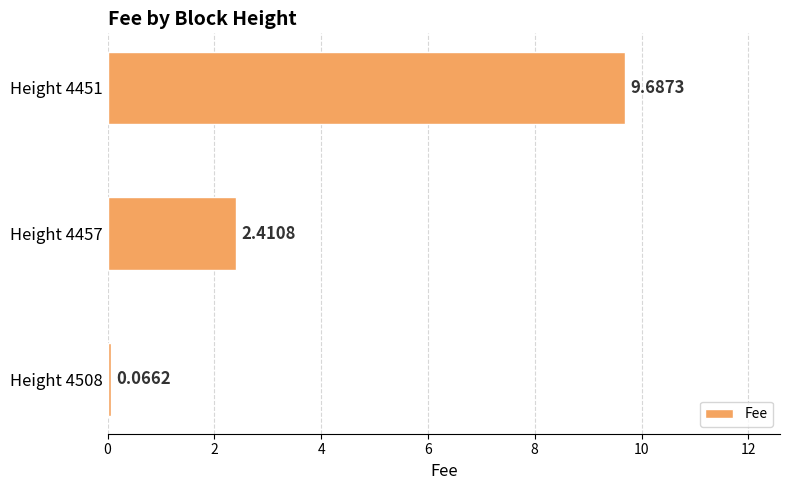

List the labels in order of value, smallest first.

Height 4508, Height 4457, Height 4451